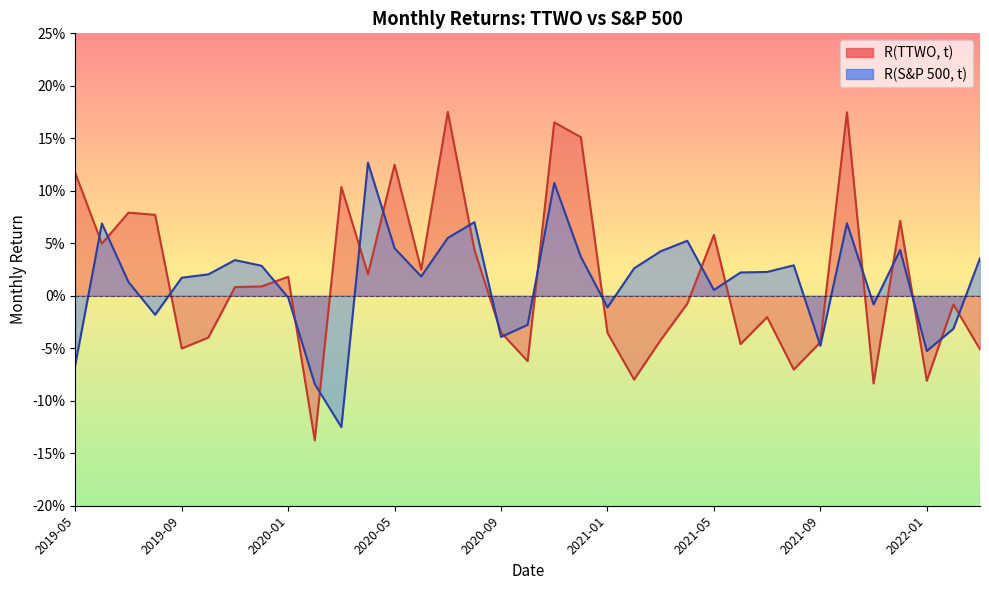

At which label does R(TTWO, t) reach its minimum?

2020-02